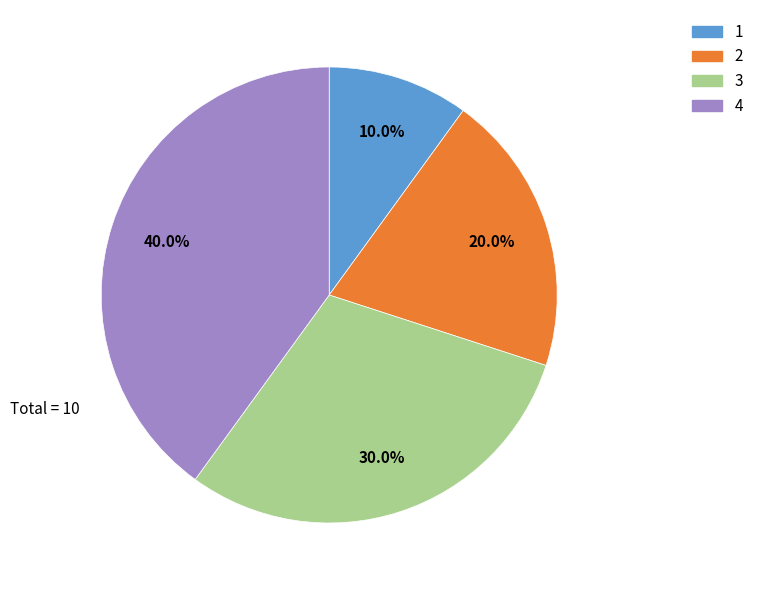

To the nearest percent, what percentage of the pie is 2?

20%